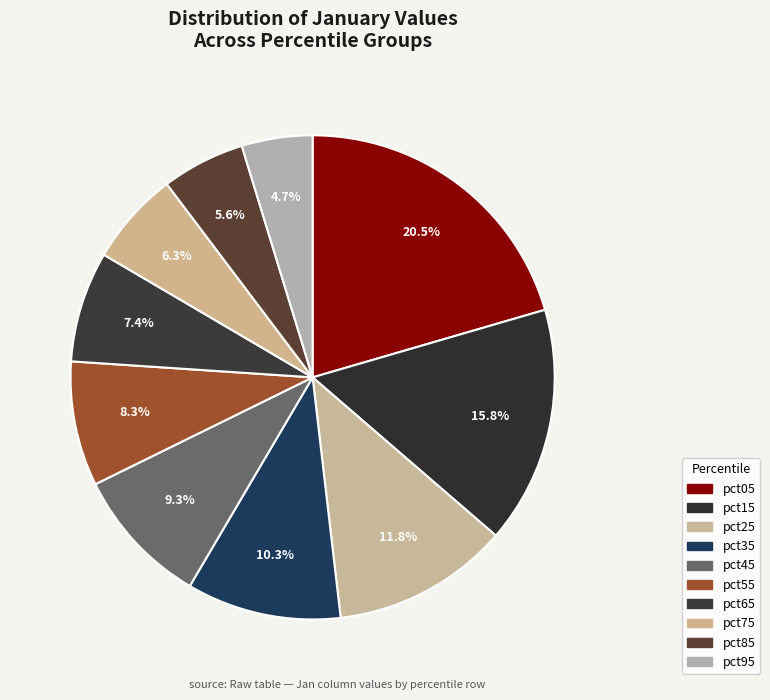

How many segments does this pie chart have?

10